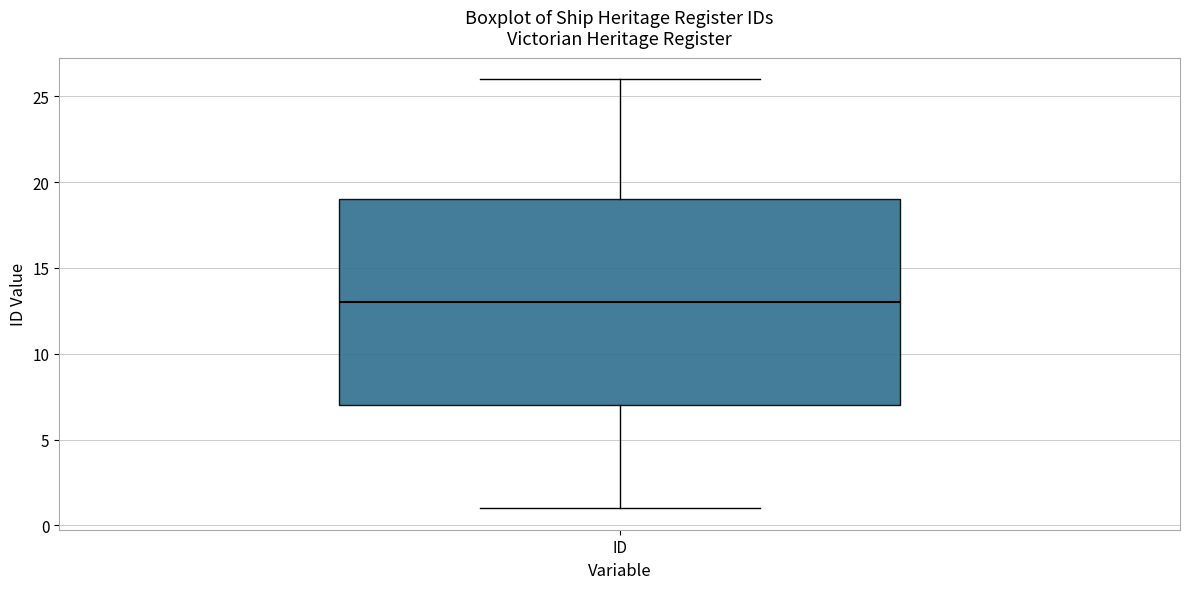

Read this box plot against the y-axis: the position of the median line, the range covered by the box, and the ends of both whiskers. The values are not printed on the chart, so give them approximately, as read against the axis.

median 13, box 7 to 19, whiskers 1 to 26